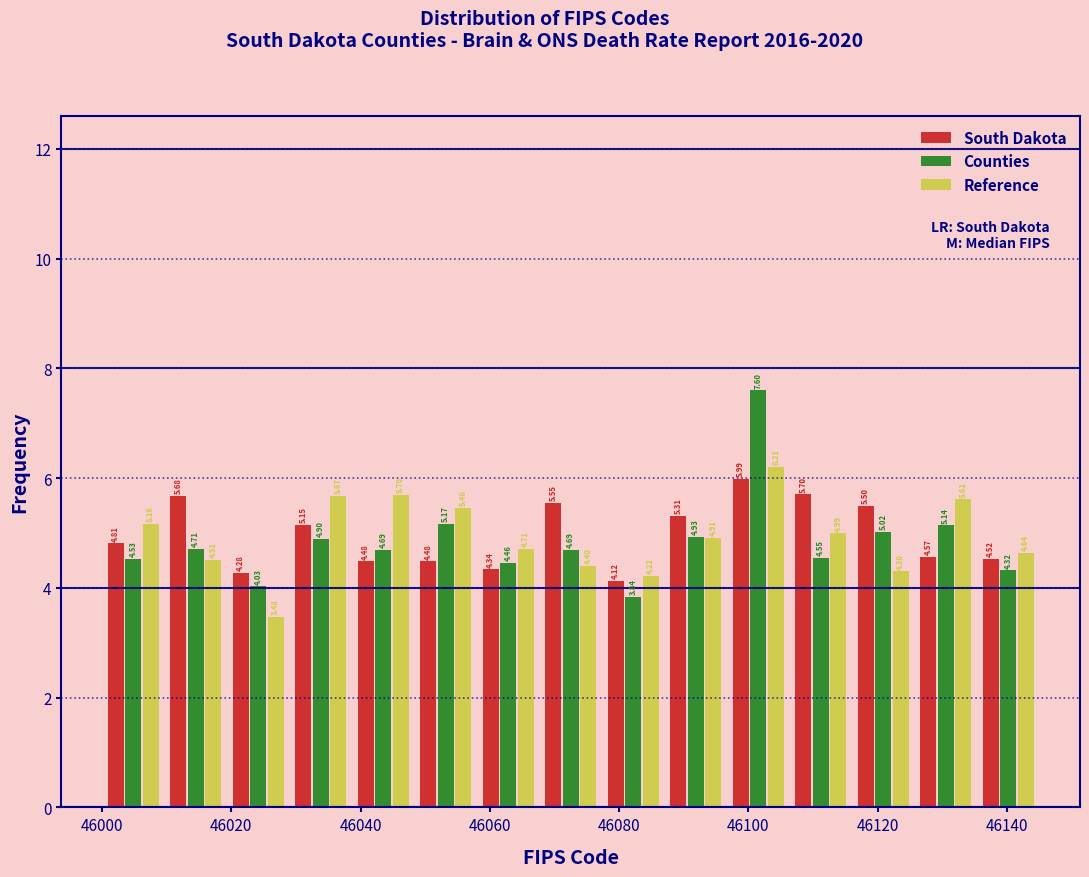

What is the height of the Counties bar covering 46020 to 46030 on the x-axis? The bar edges are not printed on the chart, so give them approximately, as read against the axis.

4.03